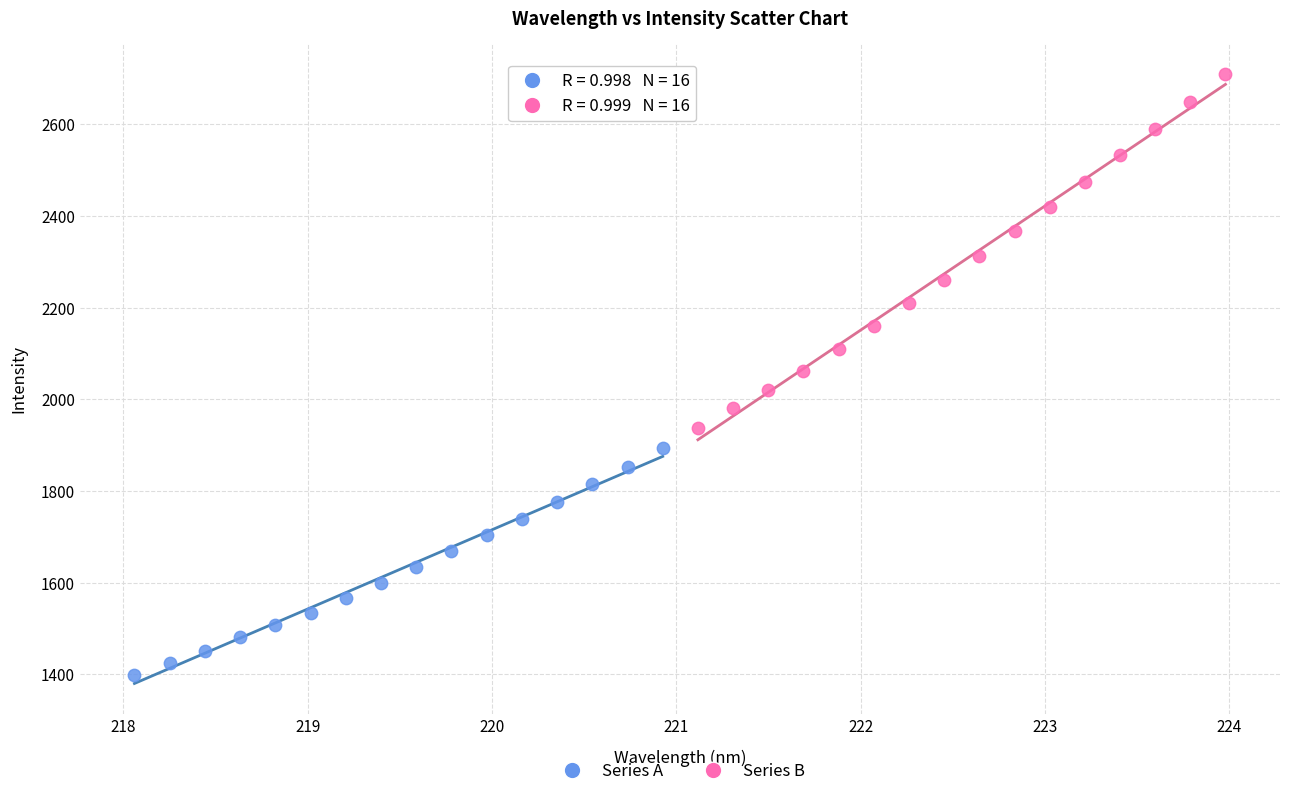

Which series contains the lowest Y value?

Series A